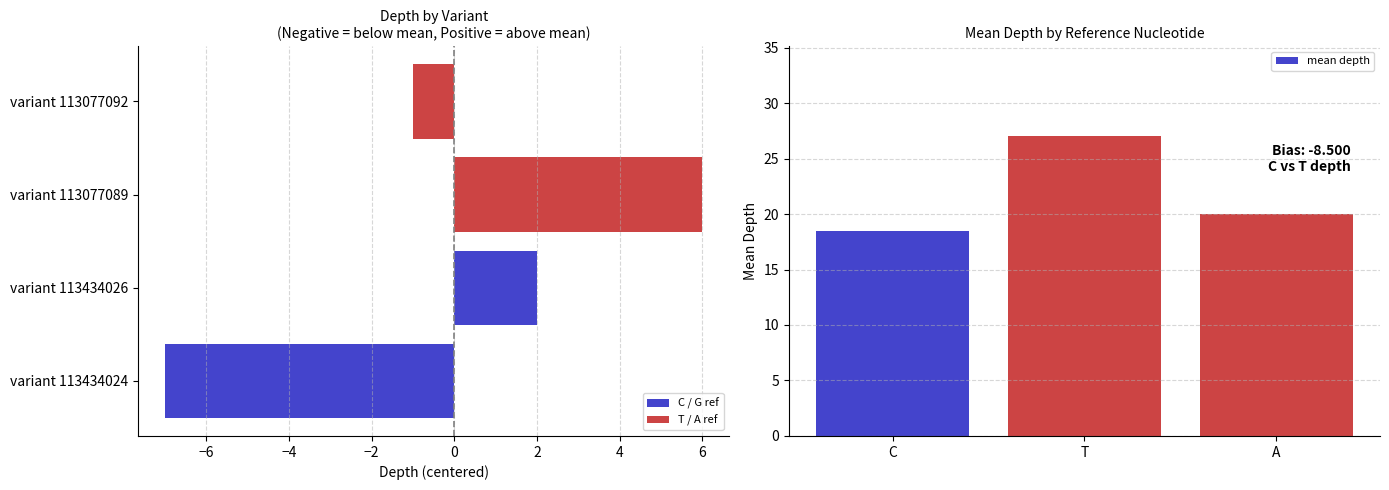

Count the values in the range -1 to 6.

3